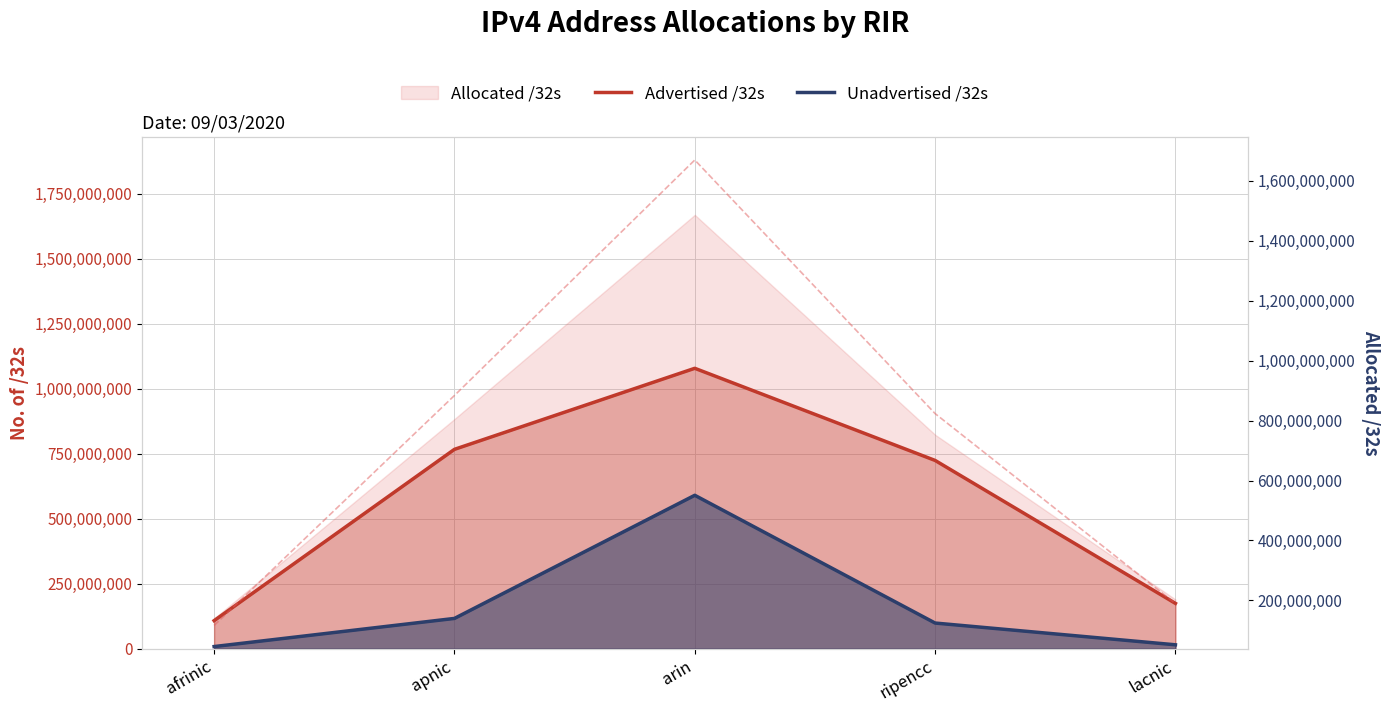

What is the total value across all series at lacnic?

189650176